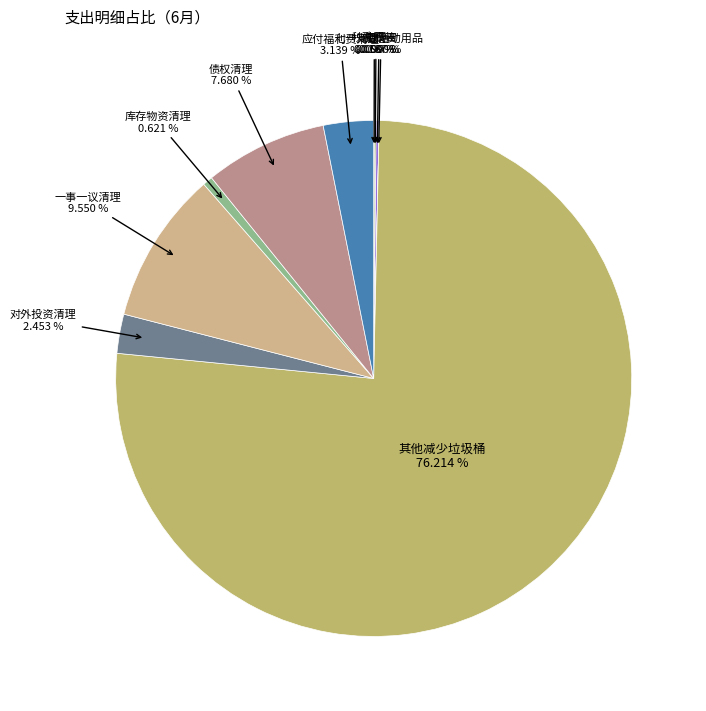

To the nearest percent, what is the difference between the largest and smallest slice percentages?

76%